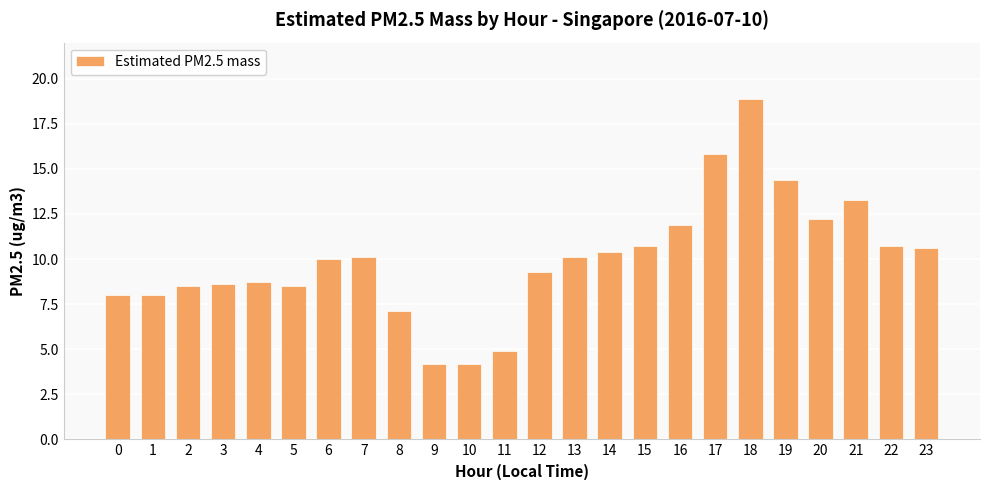

What is the smallest value displayed?

4.2